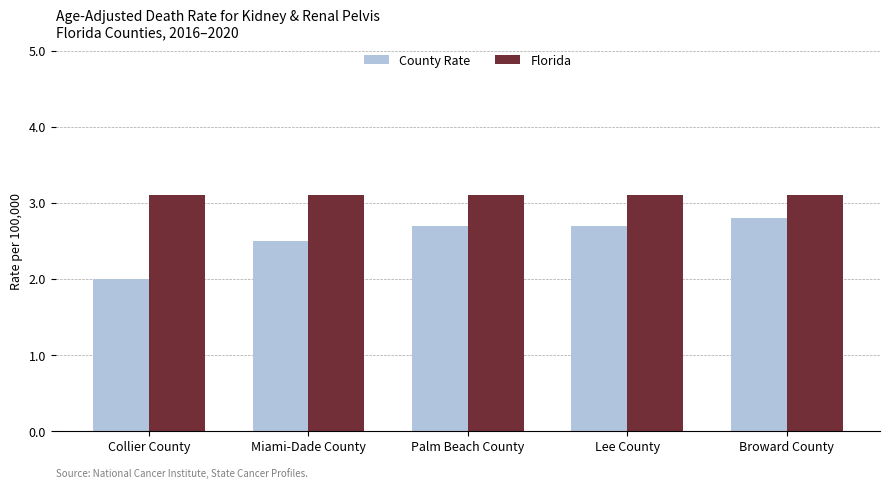

Reading left to right, extract all data points from this chart.

County Rate: Collier County=2.0	Miami-Dade County=2.5	Palm Beach County=2.7	Lee County=2.7	Broward County=2.8
Florida: Collier County=3.1	Miami-Dade County=3.1	Palm Beach County=3.1	Lee County=3.1	Broward County=3.1